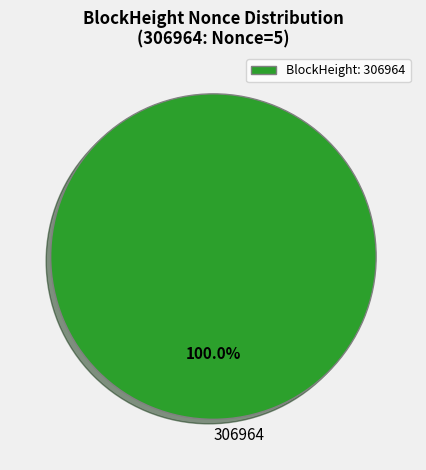

Which slice represents more than half of the pie?

BlockHeight: 306964